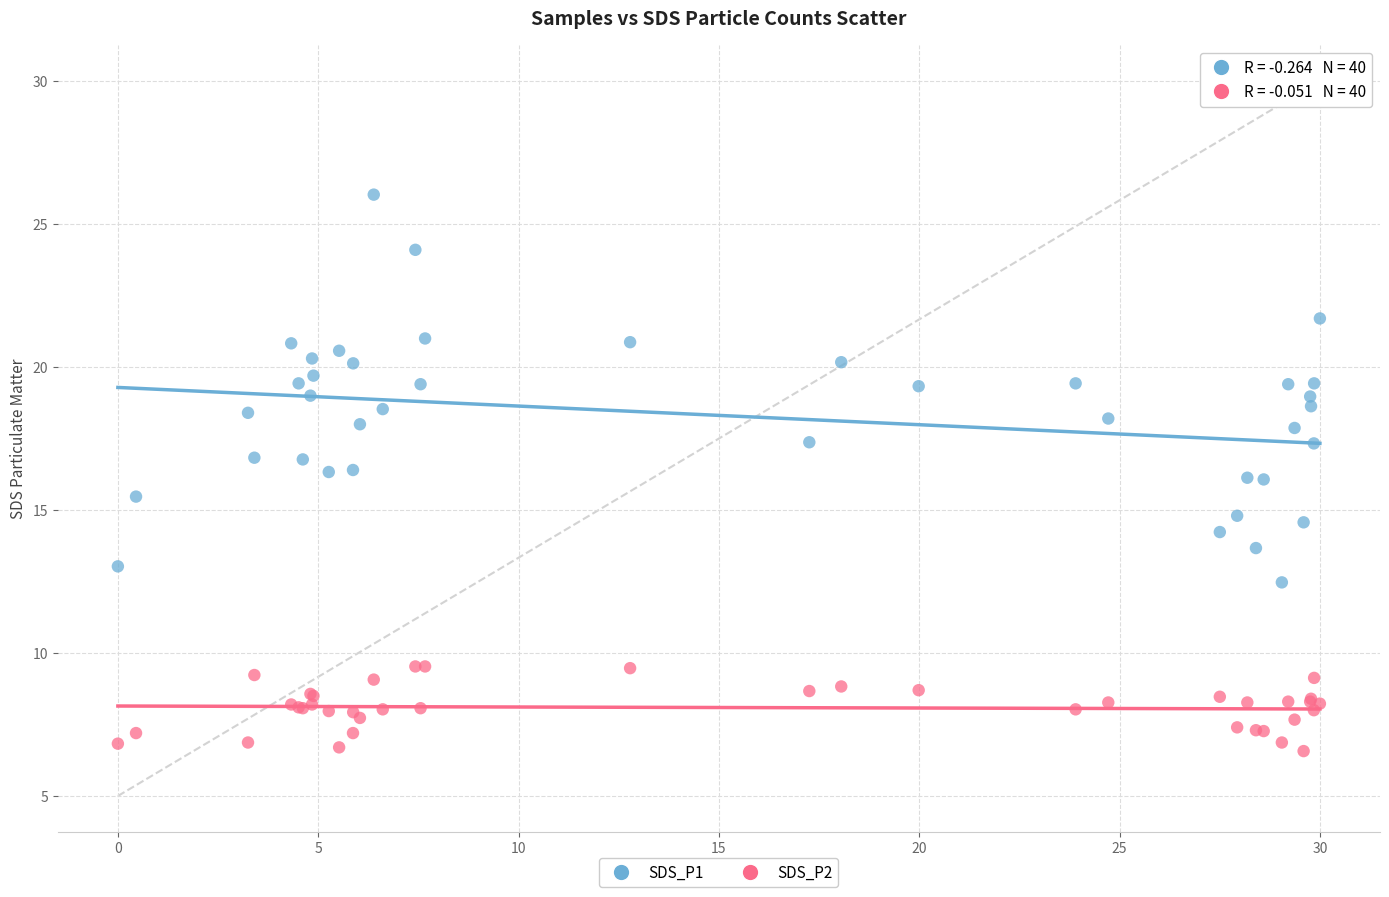

What are all the series names shown in the legend?

SDS_P1, SDS_P2